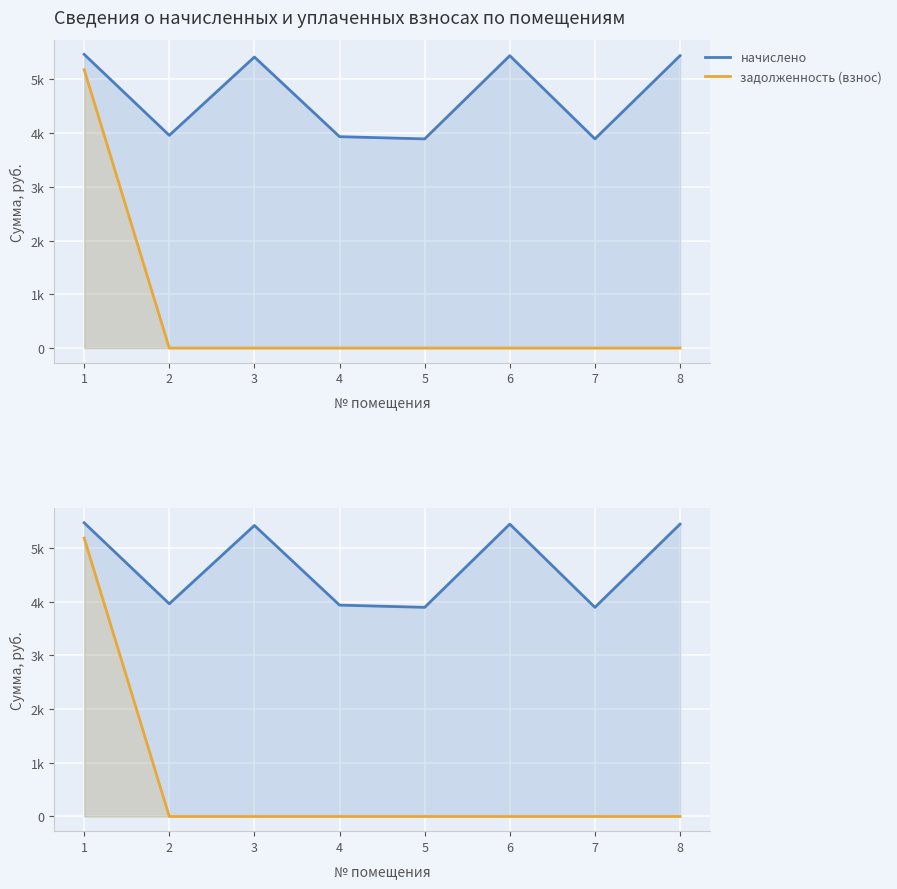

Reading left to right, extract all data points from this chart.

начислено: 1=5464.7	2=3957.8	3=5415.1	4=3933.0	5=3891.6	6=5440.0	7=3891.6	8=5440.0
задолженность (взнос): 1=5180.7	2=0.0	3=0.0	4=0.0	5=0.0	6=0.0	7=0.0	8=0.0